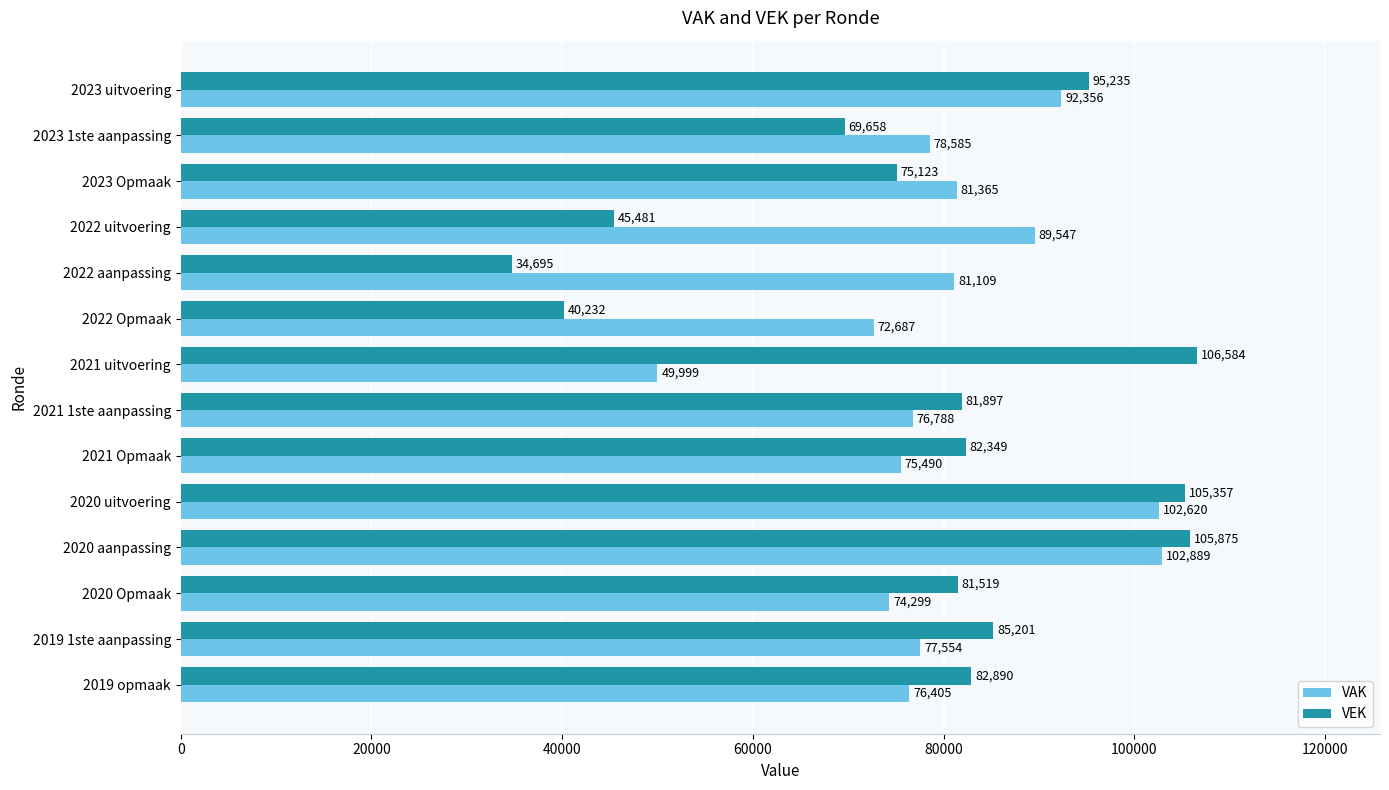

What is the smallest value displayed?

34695